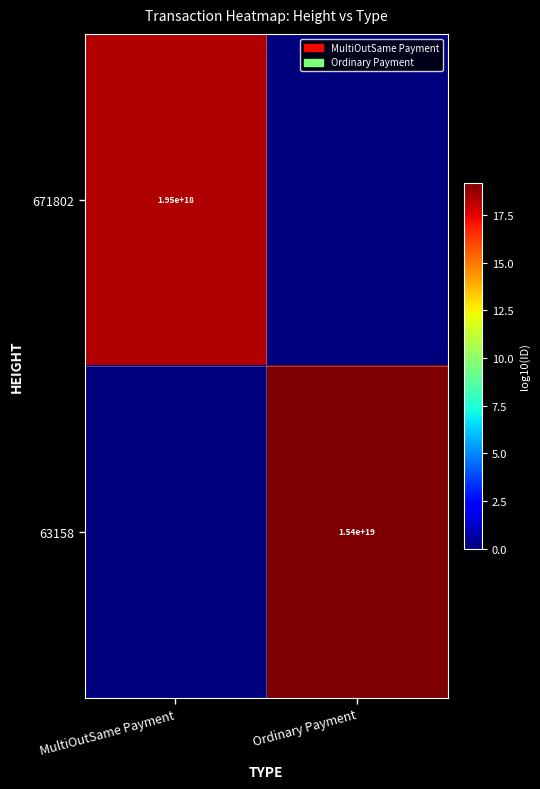

The 63158 series shows 15400000000000000000 at Ordinary Payment. True or false?

True